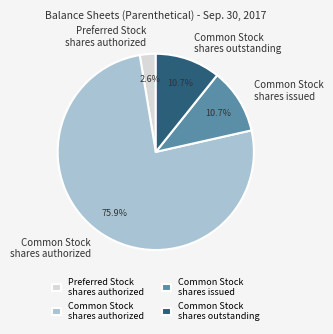

Is Common Stock shares authorized the majority of the pie?

Yes